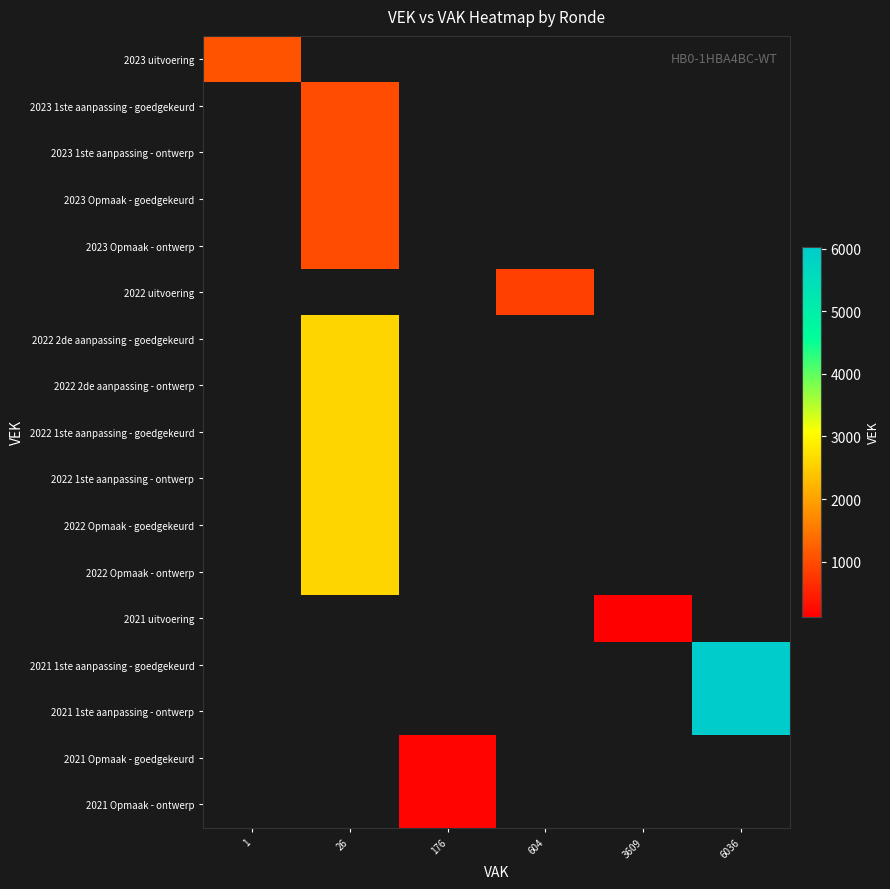

Between 3609 and 1, which is larger?

1